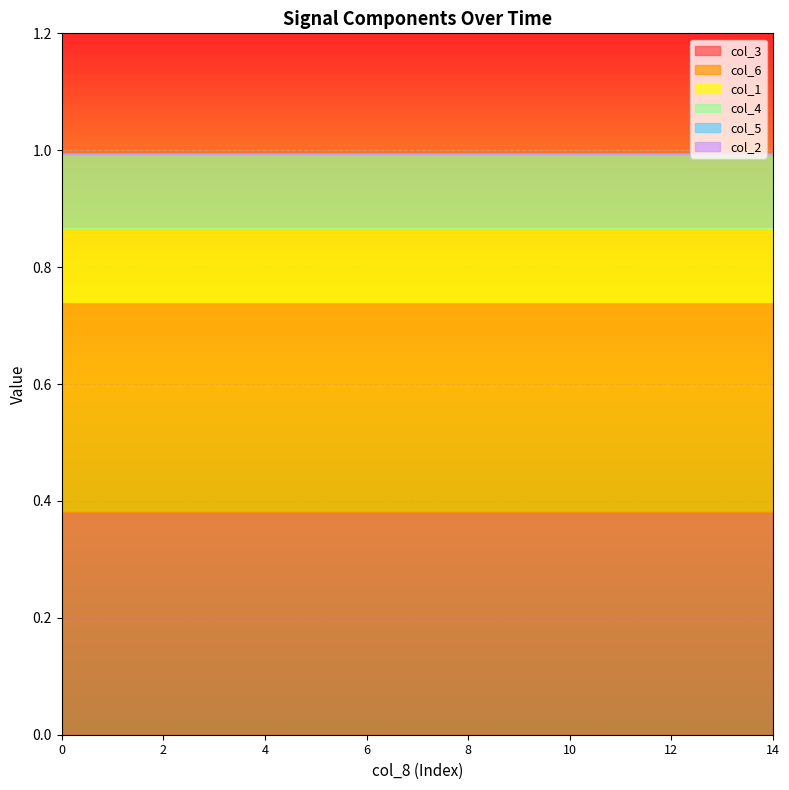

What is the value of the col_6 point at the 8th from the left?

0.4